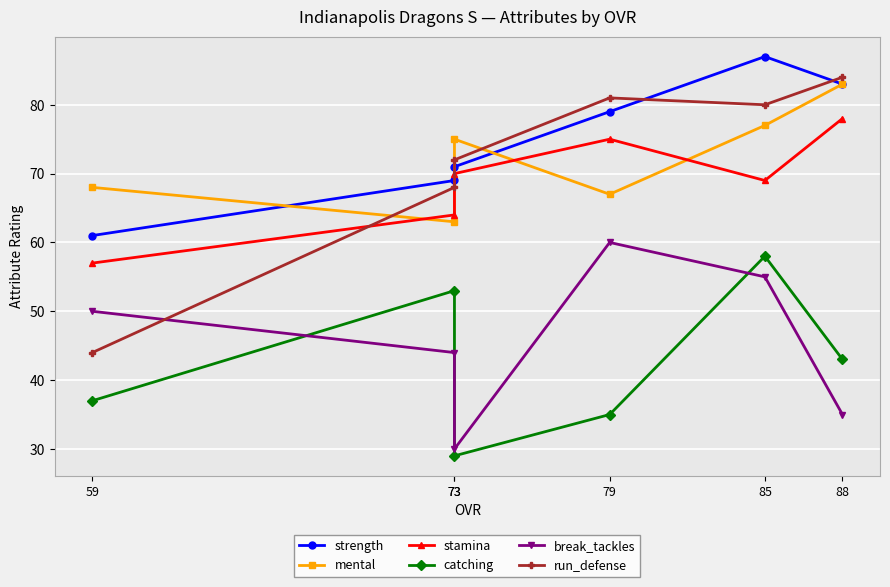

What is the average value of the stamina series?

69